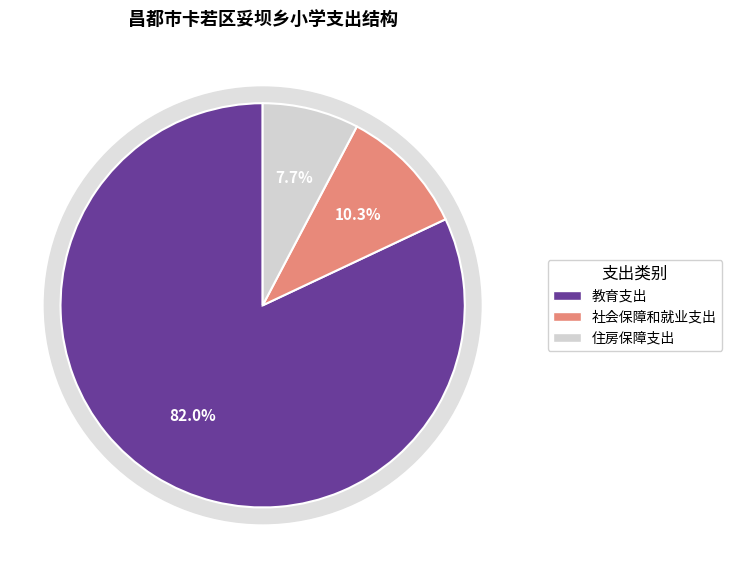

Which slice is the smallest?

住房保障支出